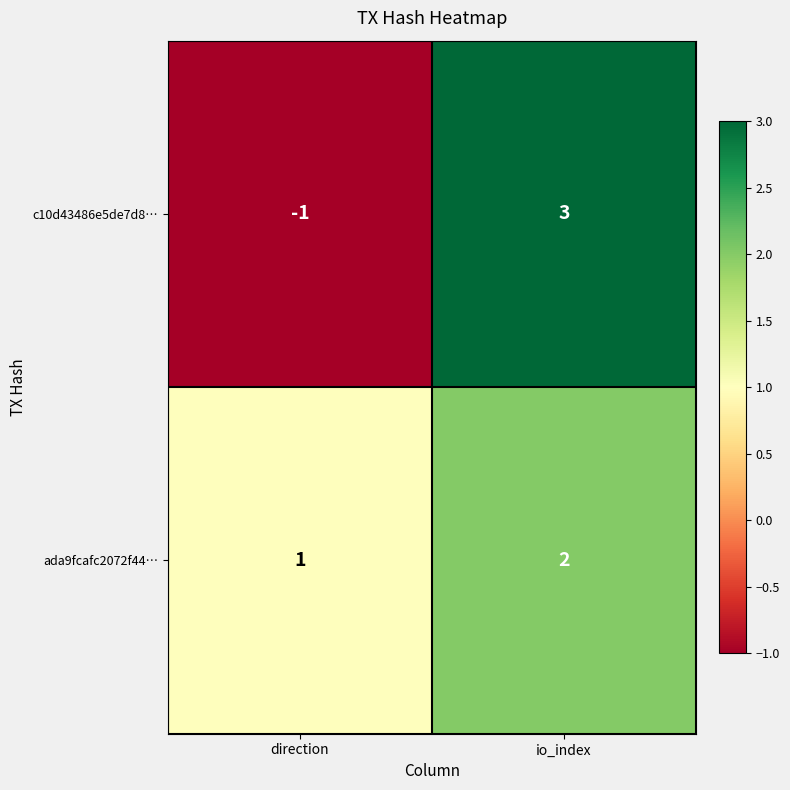

How many series are shown in this chart?

2